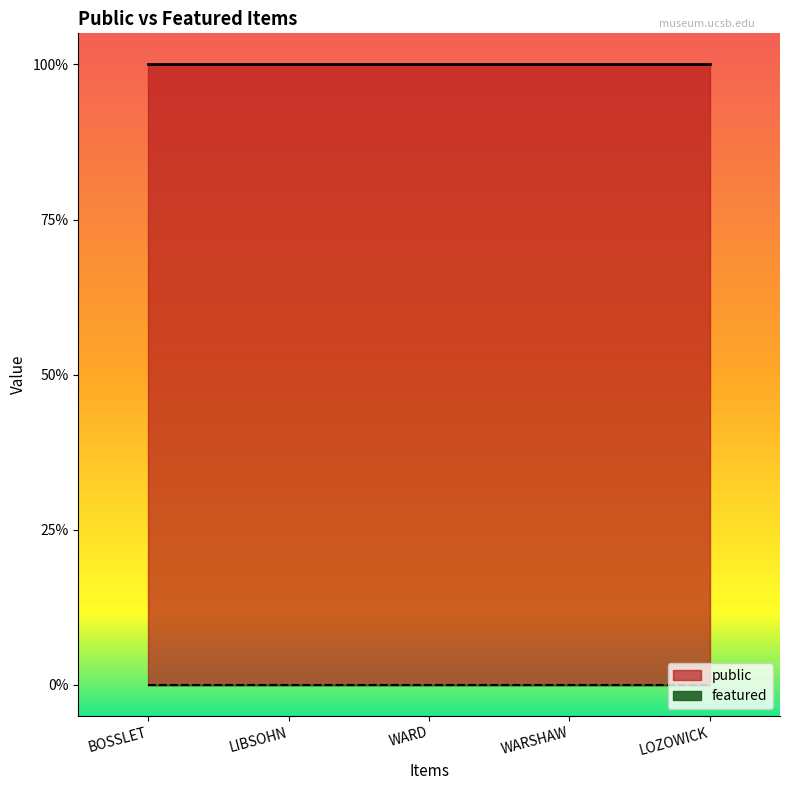

What is the label of the 3rd point from the right?

WARD